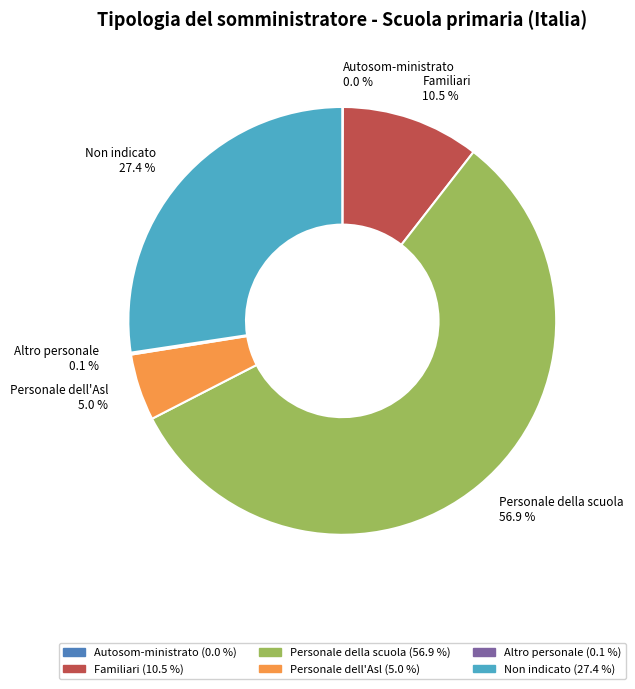

To the nearest percent, what is the difference between the largest and smallest slice percentages?

57%